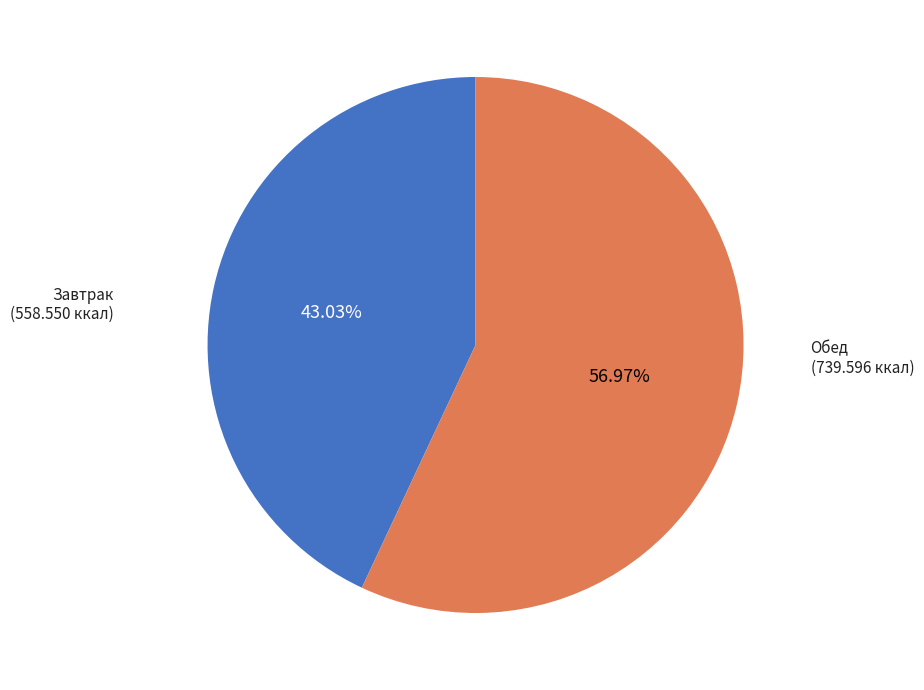

To the nearest percent, what is the difference between the largest and smallest slice percentages?

14%